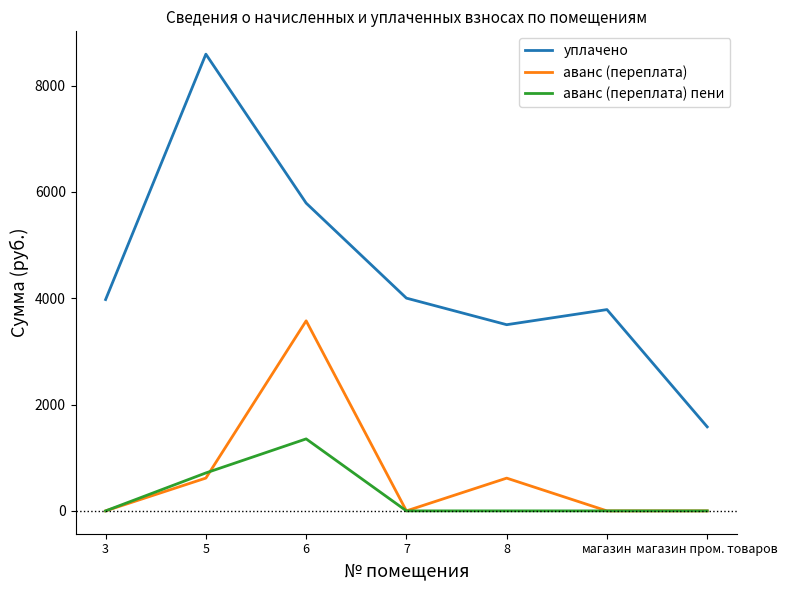

What is the highest value of the уплачено series?

8591.9